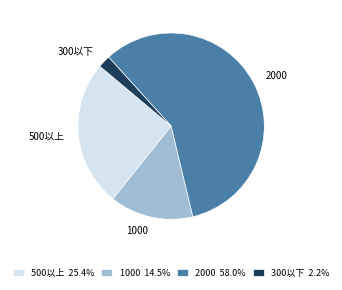

Between 300以下 and 1000, which is larger?

1000